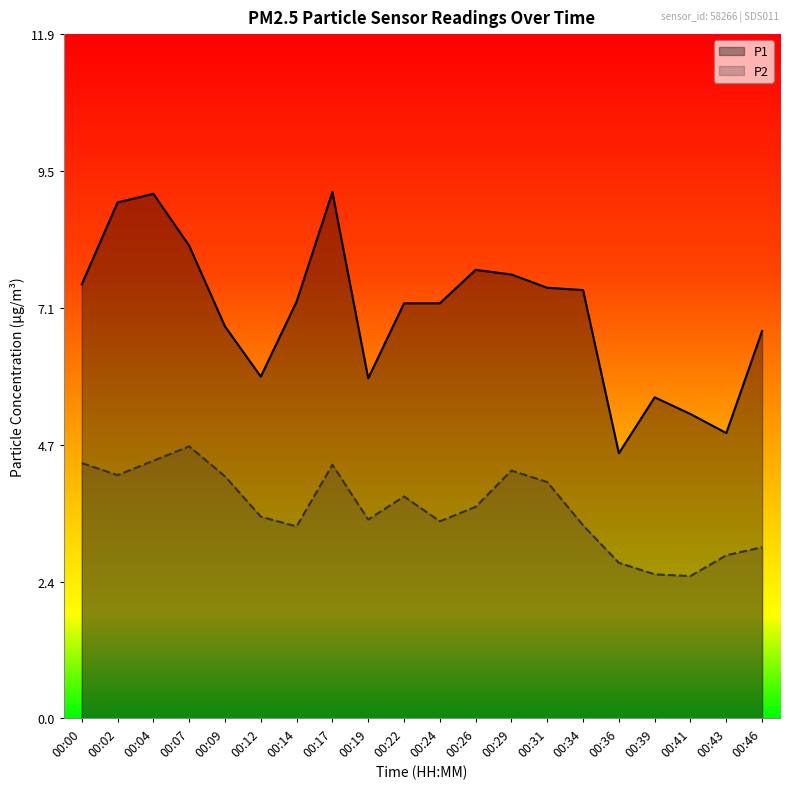

Reading left to right, list all the values displayed in this chart.

P1: 7.5	8.9	9.1	8.2	6.8	5.9	7.2	9.1	5.9	7.2	7.2	7.8	7.7	7.5	7.4	4.6	5.6	5.3	5.0	6.7
P2: 4.4	4.2	4.5	4.7	4.2	3.5	3.3	4.4	3.5	3.9	3.4	3.7	4.3	4.1	3.4	2.7	2.5	2.5	2.8	3.0